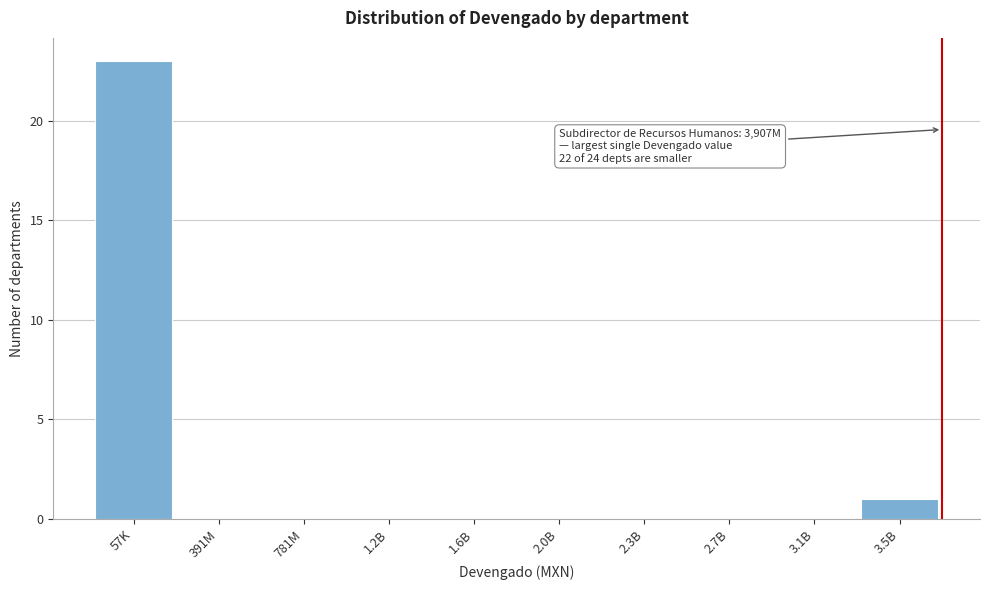

Reading left to right, transcribe all the data shown in this chart.

57K=23	391M=0	781M=0	1.2B=0	1.6B=0	2.0B=0	2.3B=0	2.7B=0	3.1B=0	3.5B=1